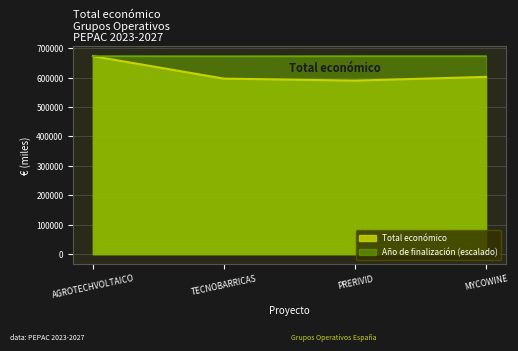

Count the number of data series in this chart.

2